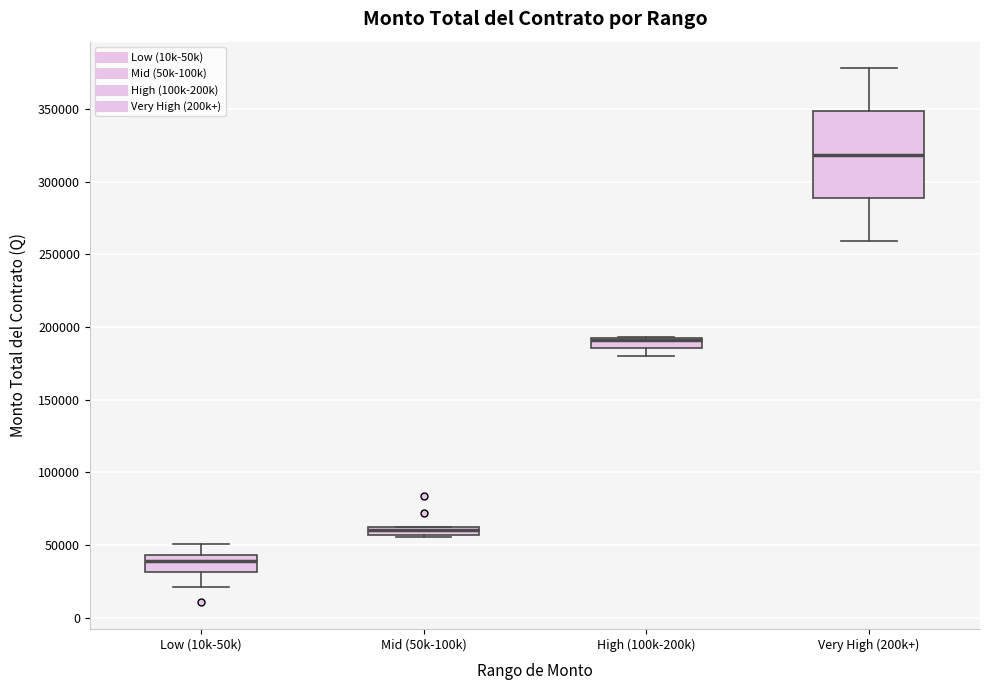

Where is the upper edge of the box for High (100k-200k) on the y-axis? The values are not printed on the chart, so give them approximately, as read against the axis.

190000